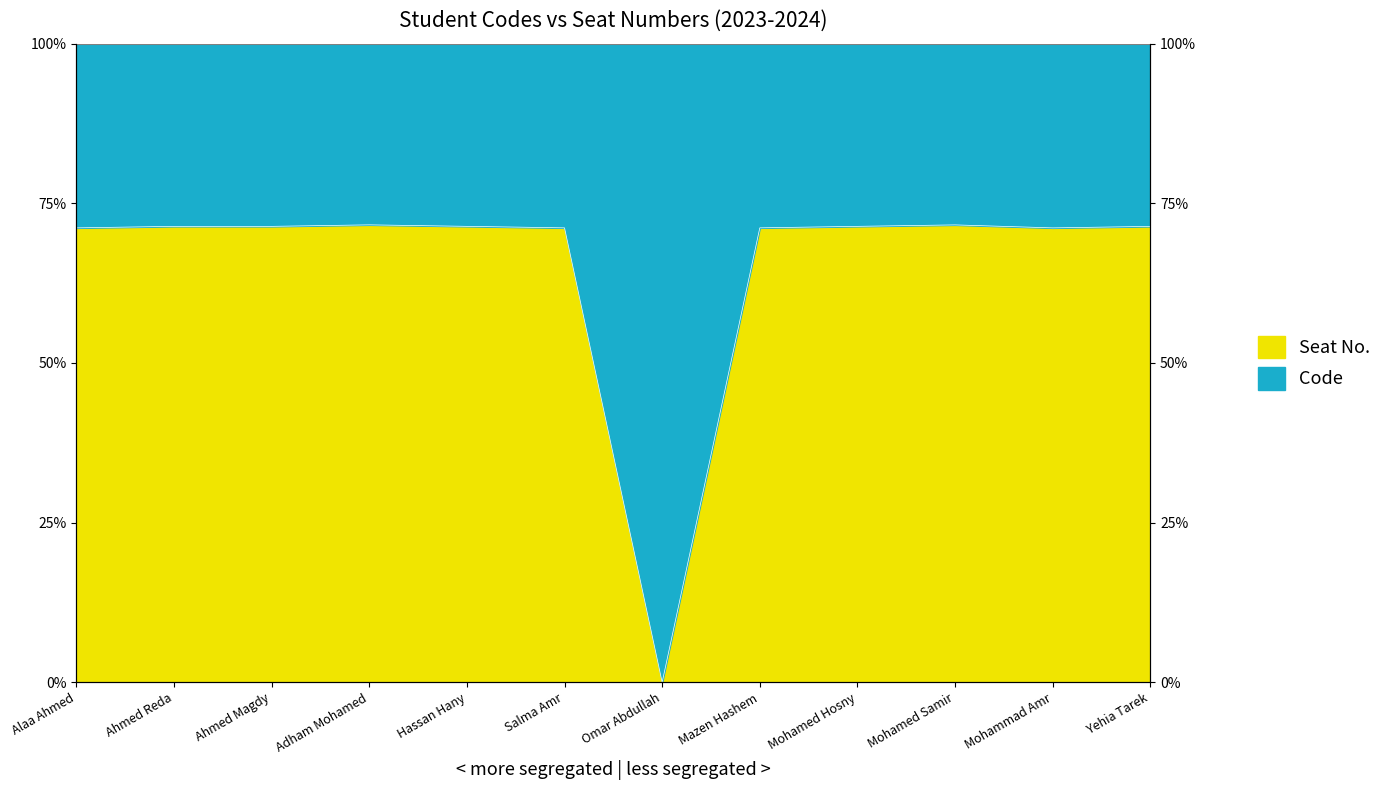

Rank the categories by value from lowest to highest.

Omar Abdullah, Mohammad Amr, Alaa Ahmed, Salma Amr, Mazen Hashem, Yehia Tarek, Ahmed Magdy, Mohamed Hosny, Hassan Hany, Ahmed Reda, Mohamed Samir, Adham Mohamed